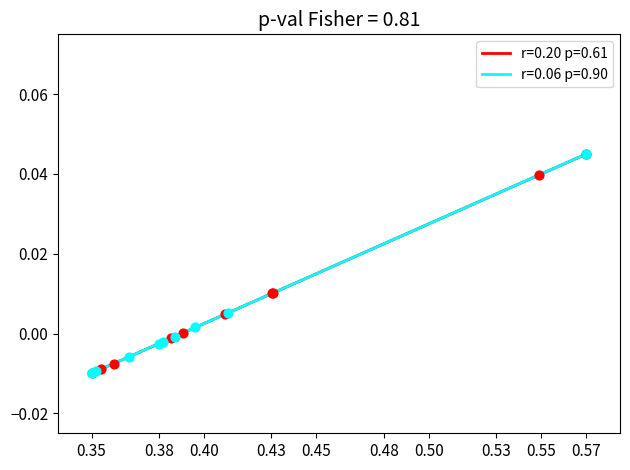

What are all the series names shown in the legend?

r=0.20 p=0.61, r=0.06 p=0.90